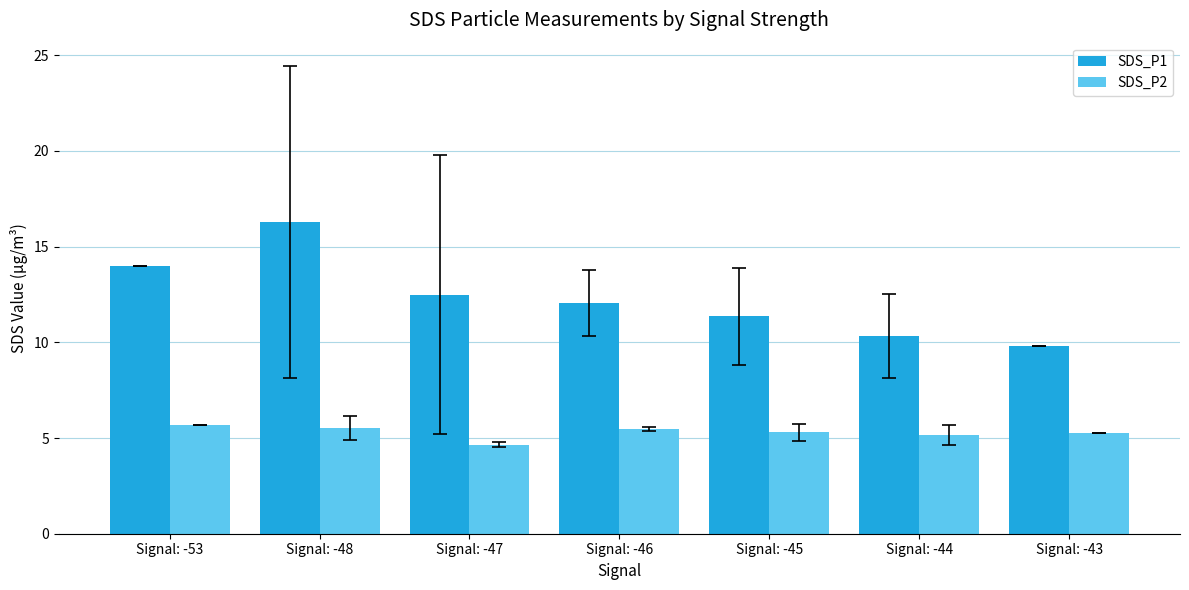

List the series in order of their overall mean, highest first.

SDS_P1, SDS_P2